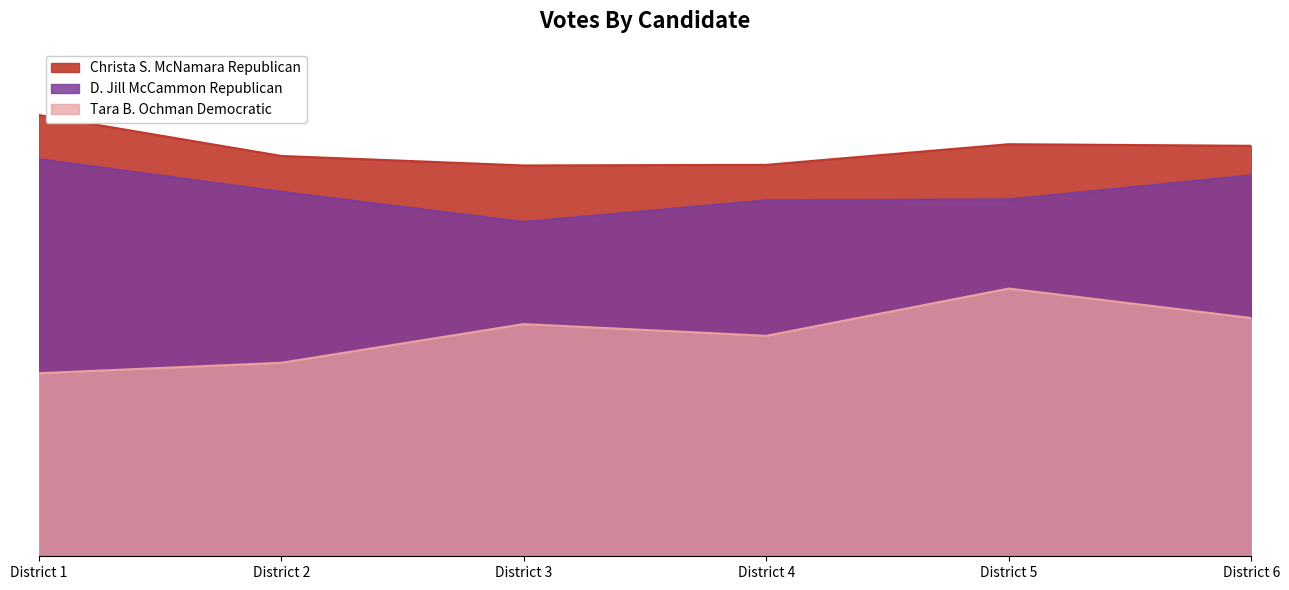

Is it true that Christa S. McNamara Republican equals 1294 at District 6?

True